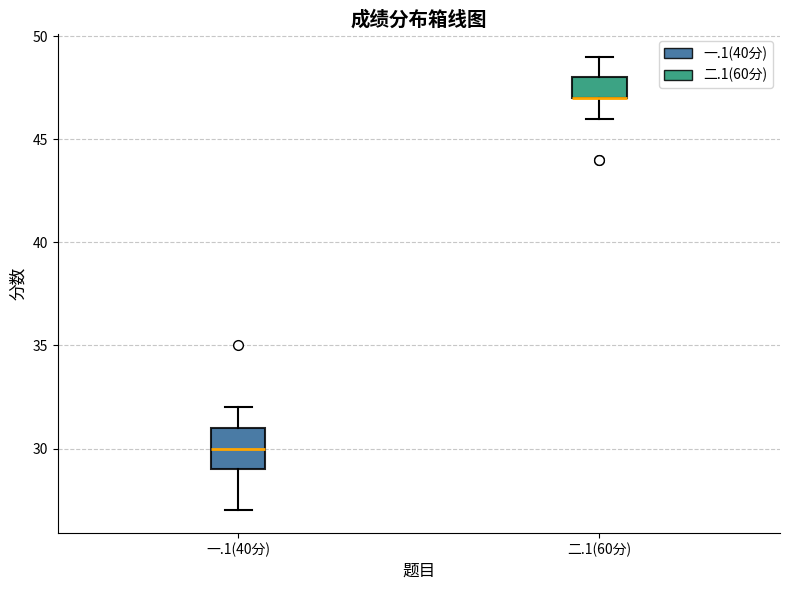

Comparing the boxes themselves (not the whiskers), which one is the tallest?

一.1(40分)